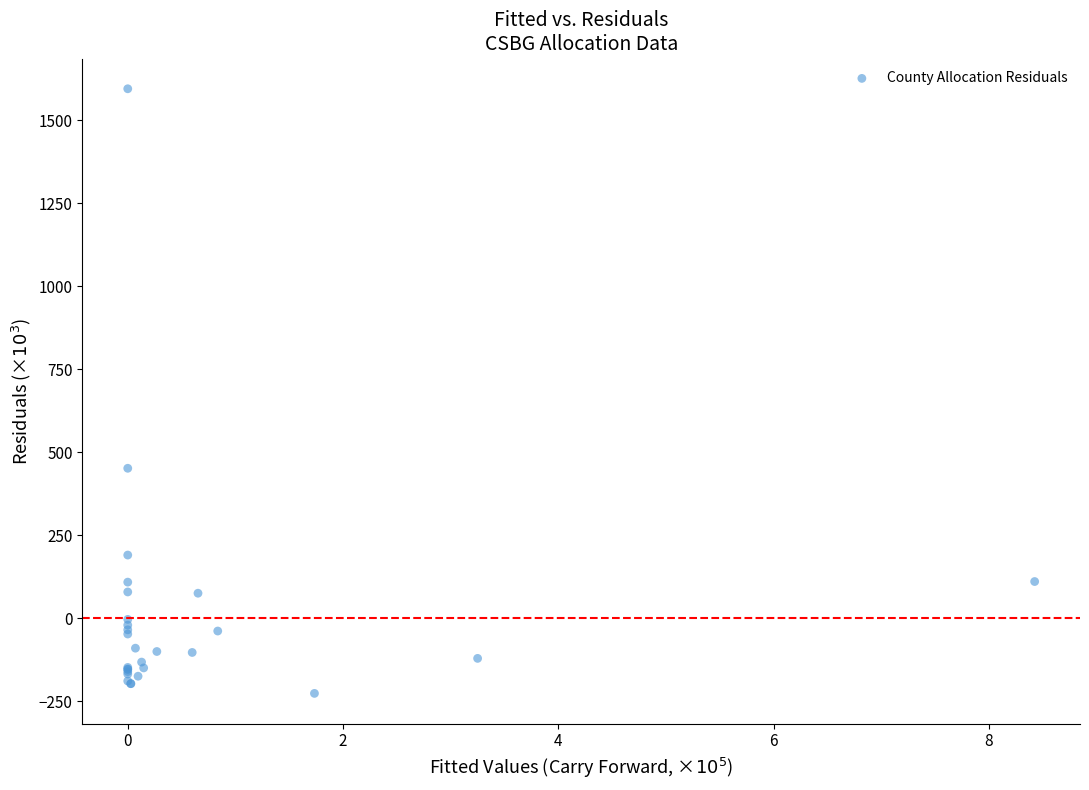

What Y value in the scatter plot is closest to 684?

451.6